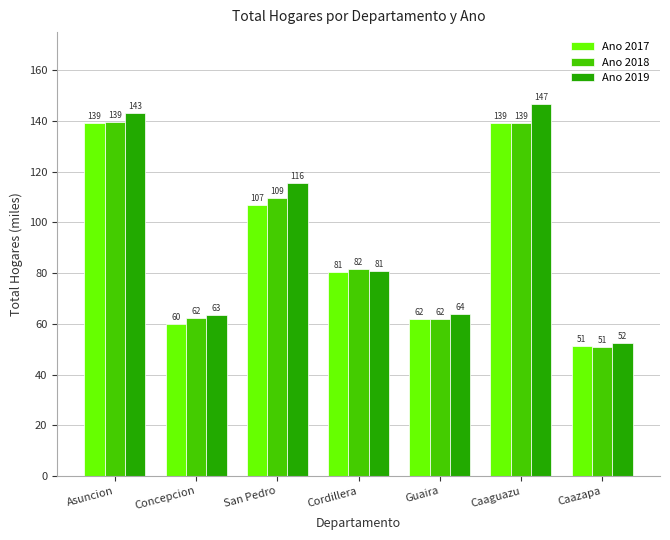

What value does the Ano 2019 series have at Guaira?

63.8